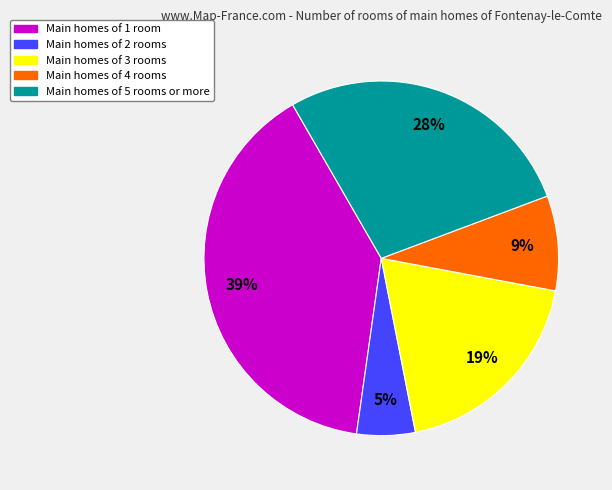

To the nearest percent, what is the average slice percentage?

20%